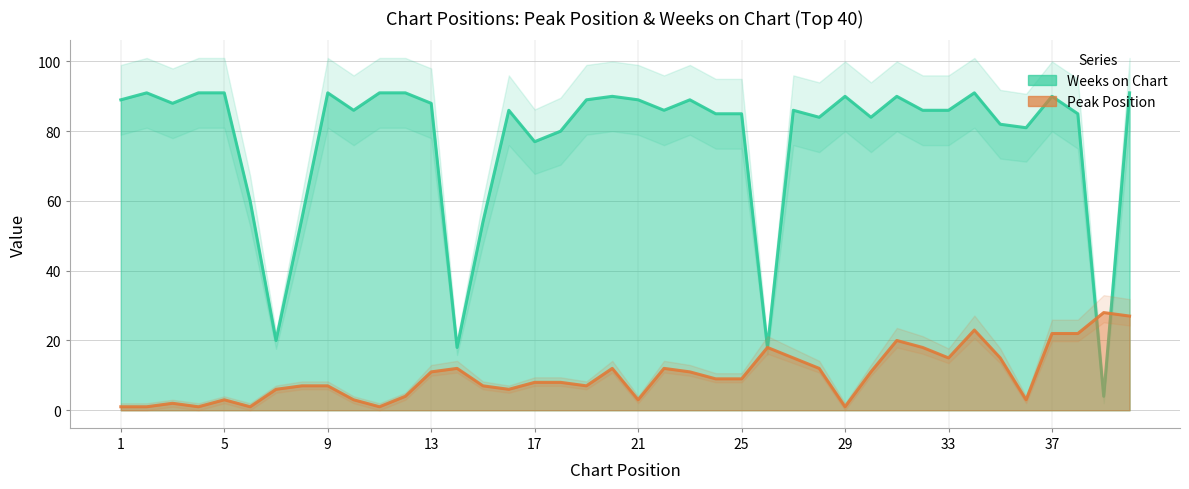

Is it true that Peak Position equals 18 at 32?

True